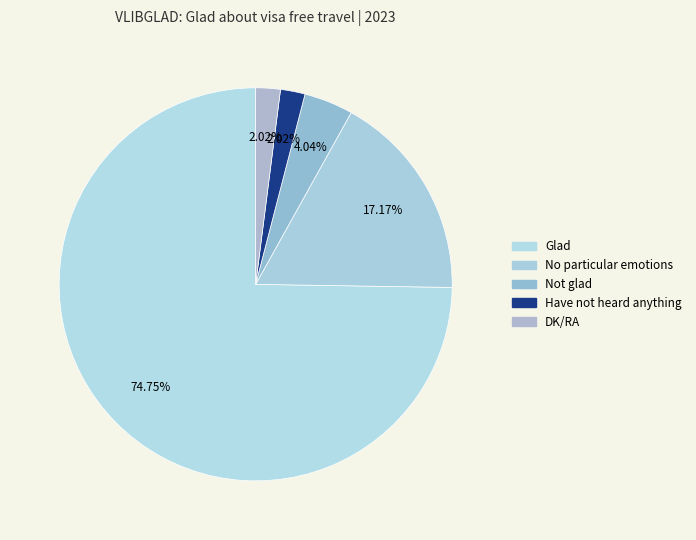

Count the number of slices in the pie.

5